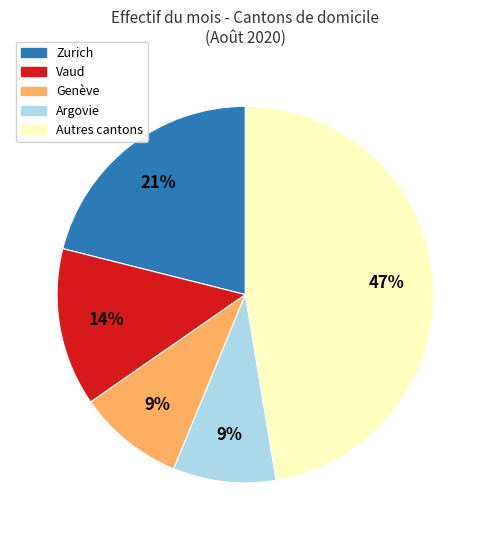

To the nearest percent, what is the average slice percentage?

20%